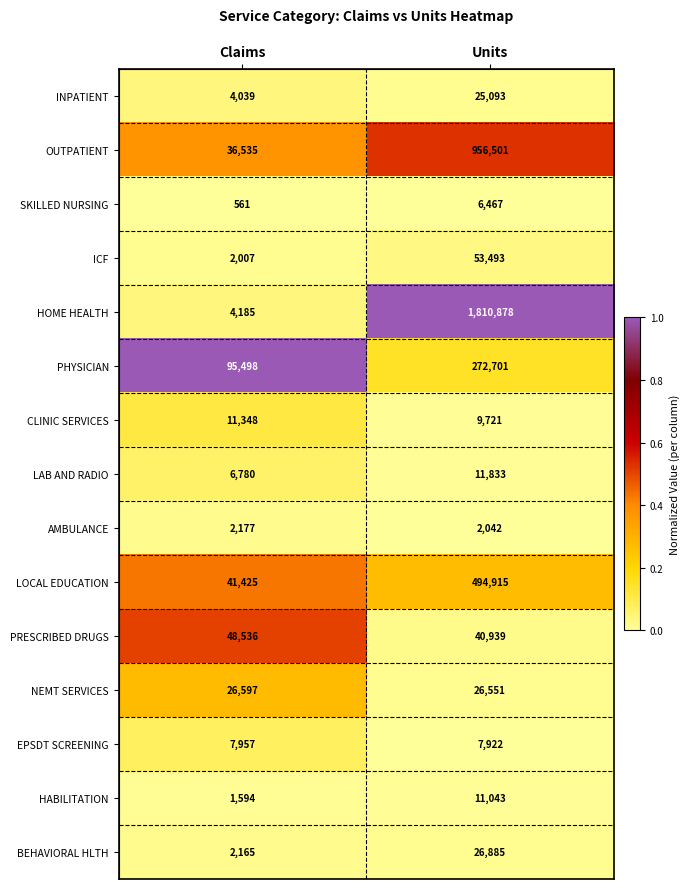

What is the sum of the HOME HEALTH values at Claims and Units?

1815063